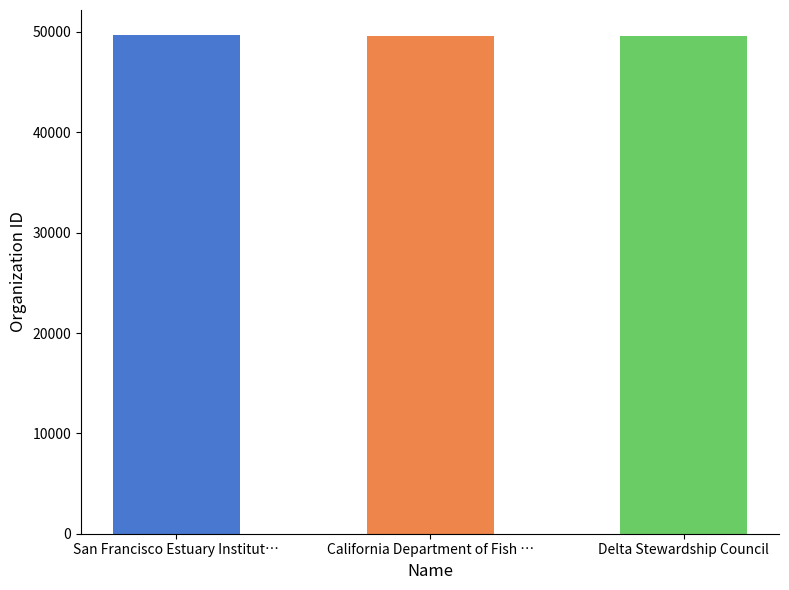

What is the label of the 2nd bar from the right?

California Department of Fish …